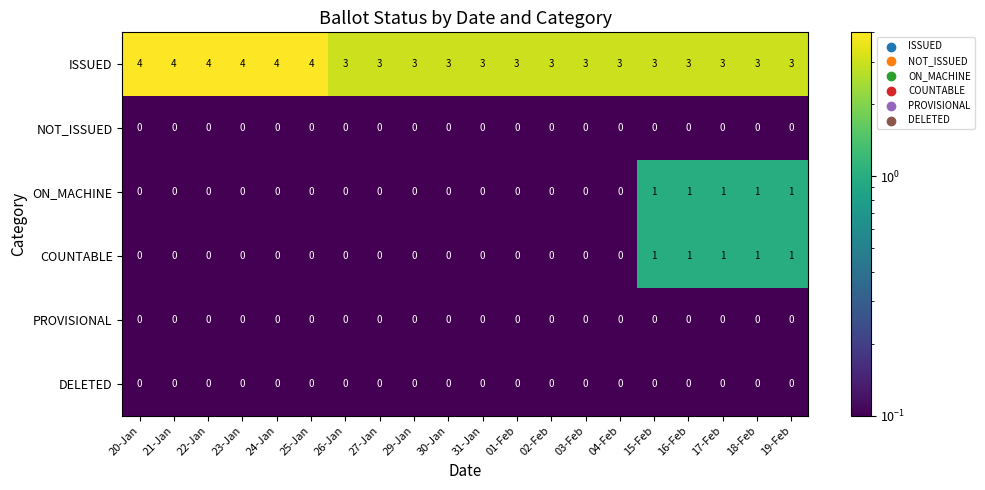

What is the lowest value of the ISSUED series?

3